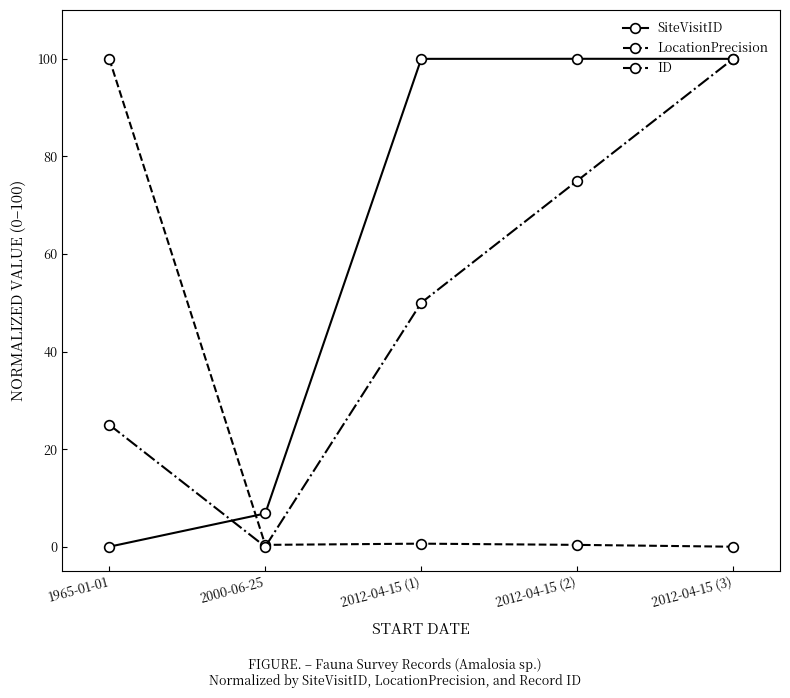

True or false: SiteVisitID has more than 1 points higher than both neighbors.

False